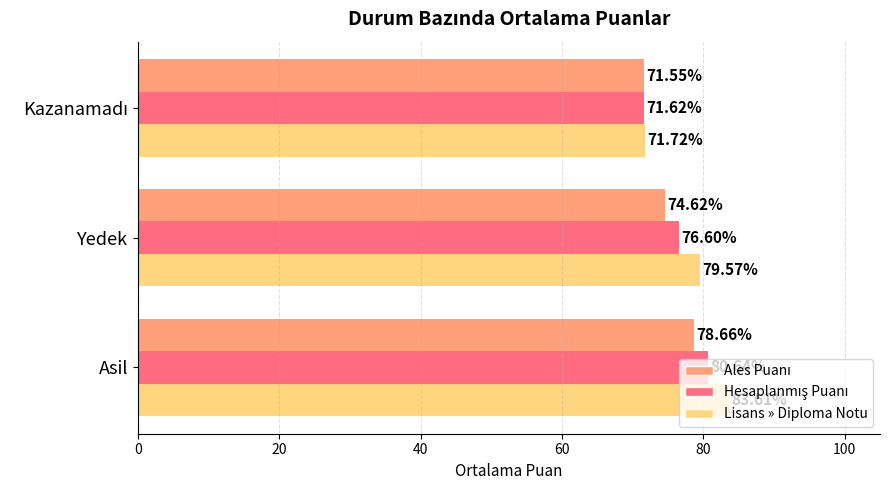

Which series has the largest range (max minus min)?

Lisans » Diploma Notu